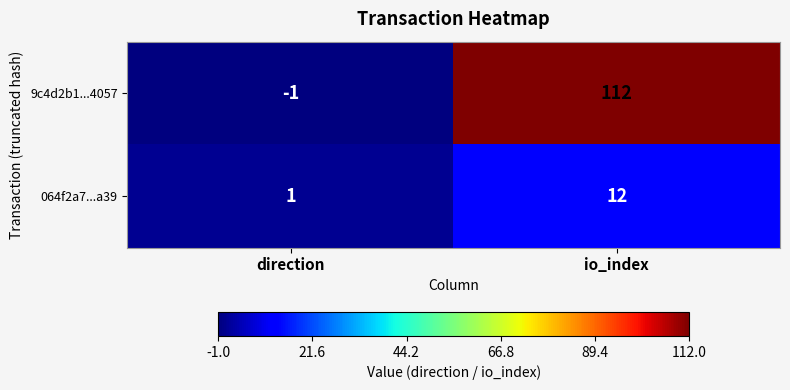

Rank the series at io_index from lowest to highest value.

064f2a7...a39, 9c4d2b1...4057